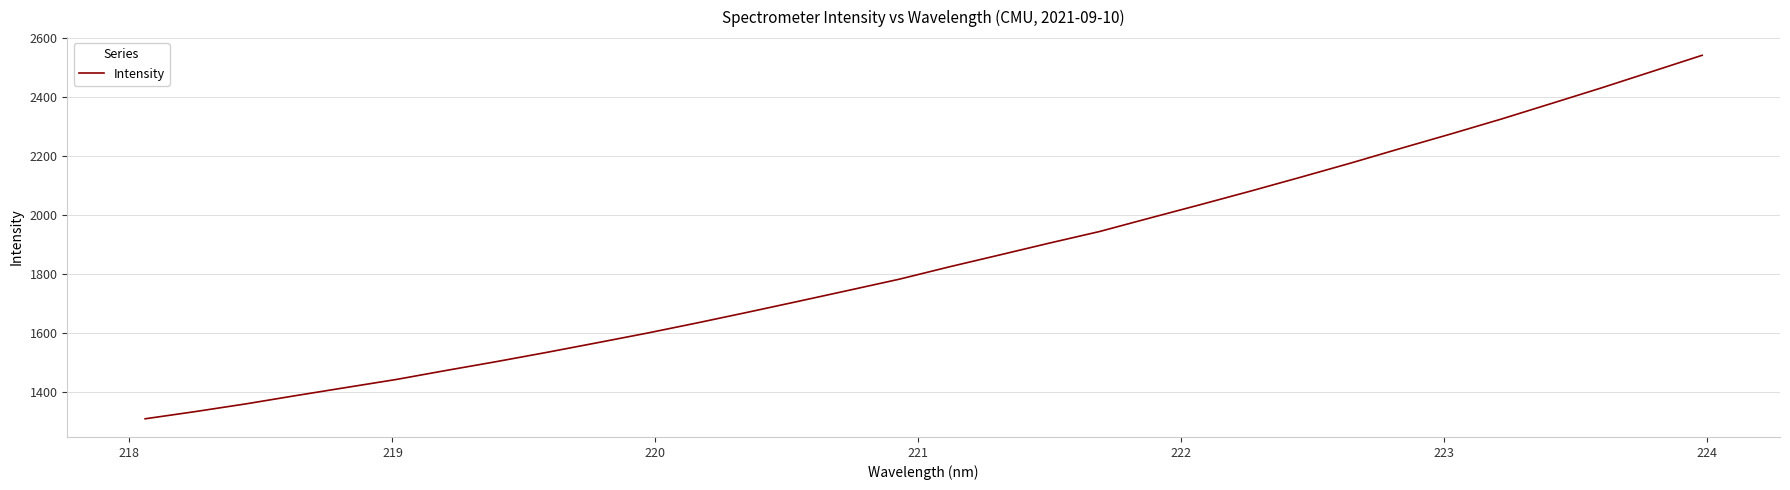

What is the difference between the second highest and second lowest values?

1150.3